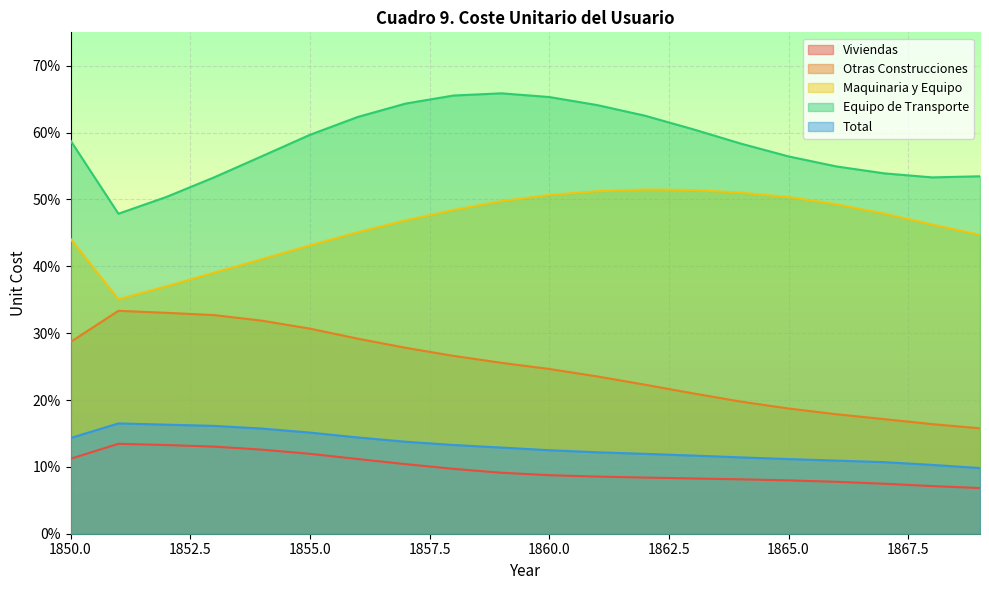

What is the spread (max minus min) of values at 1862?

0.5